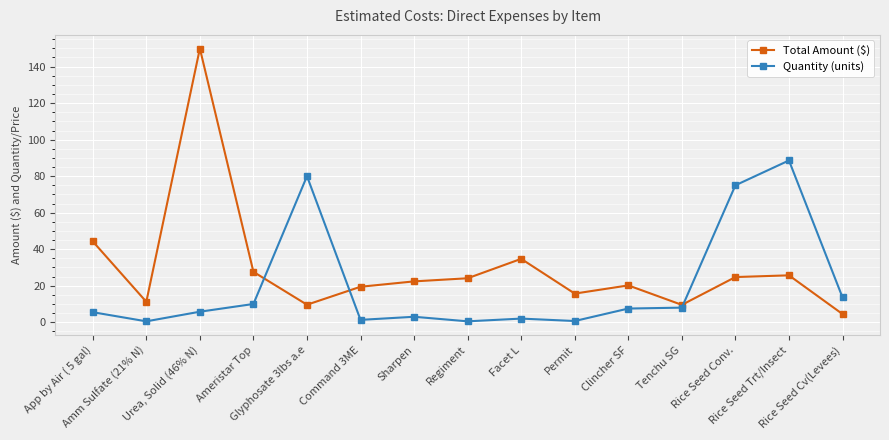

Where do Total Amount ($) and Quantity (units) first cross each other?

Ameristar Top and Glyphosate 3lbs a.e